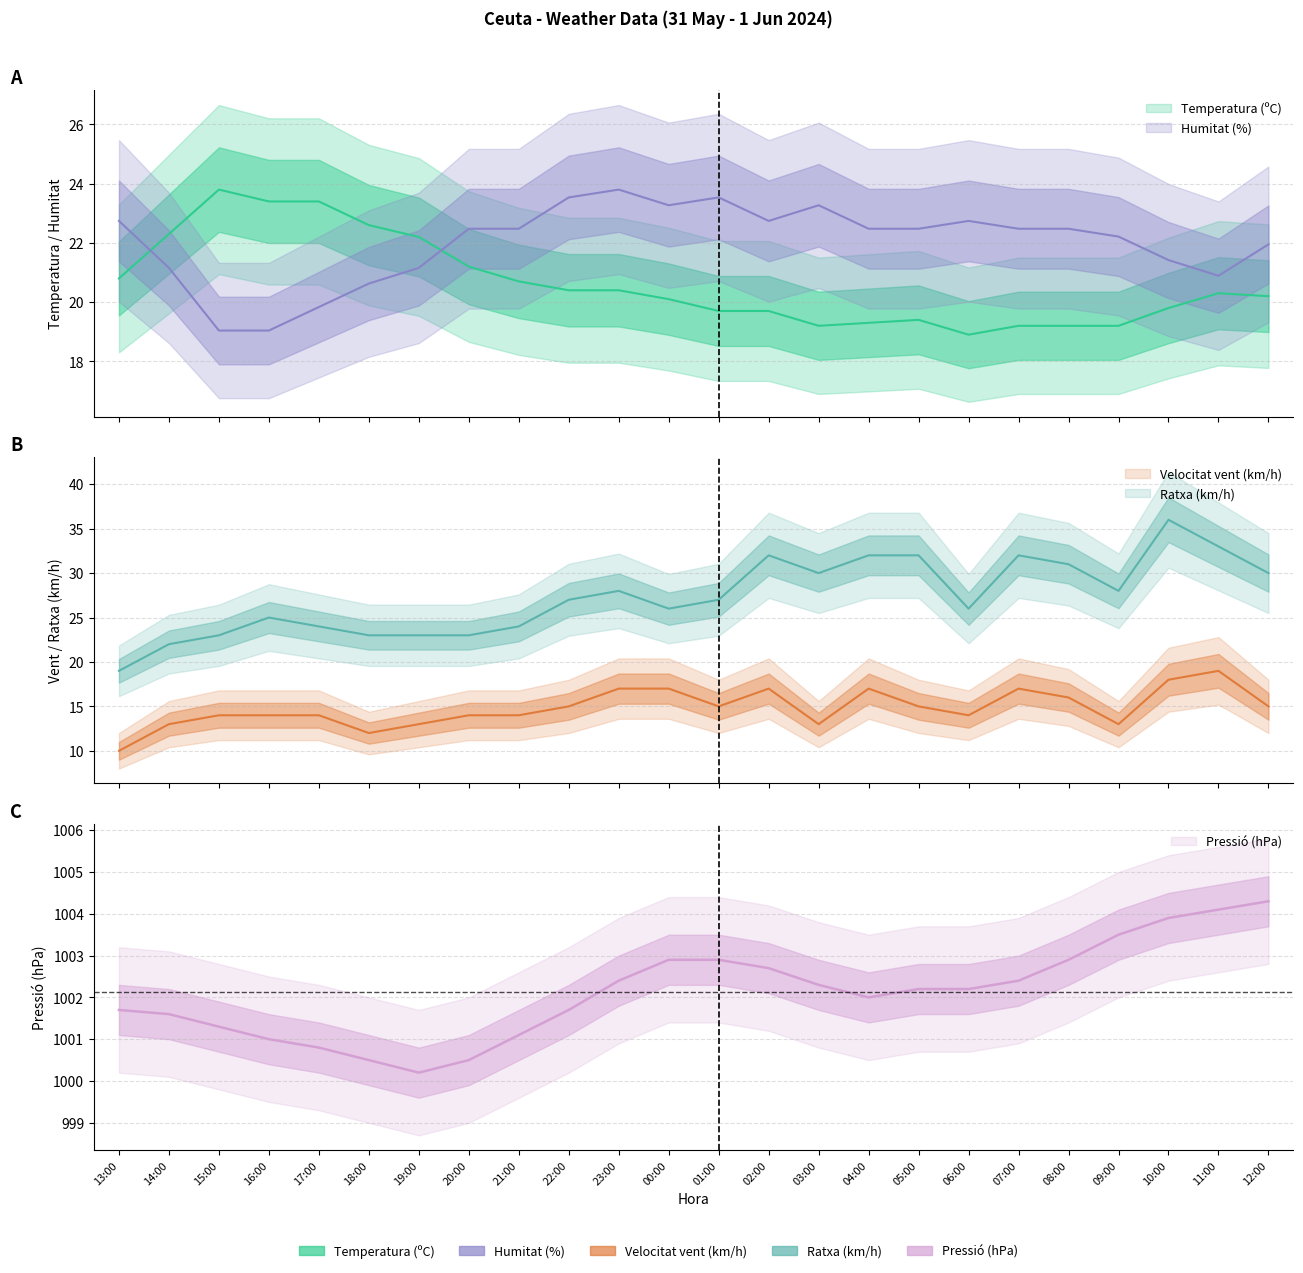

In Temperatura (ºC), how many points are higher than both neighbors (excluding endpoints)?

3